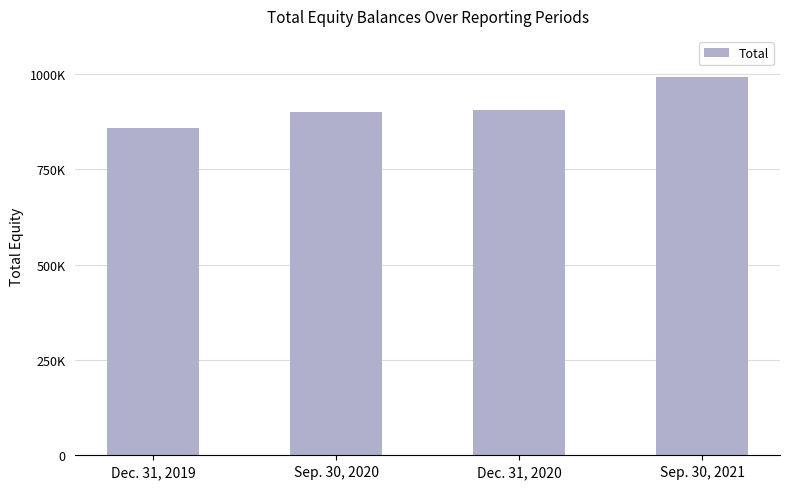

Where does the data first go above 905073?

Sep. 30, 2021